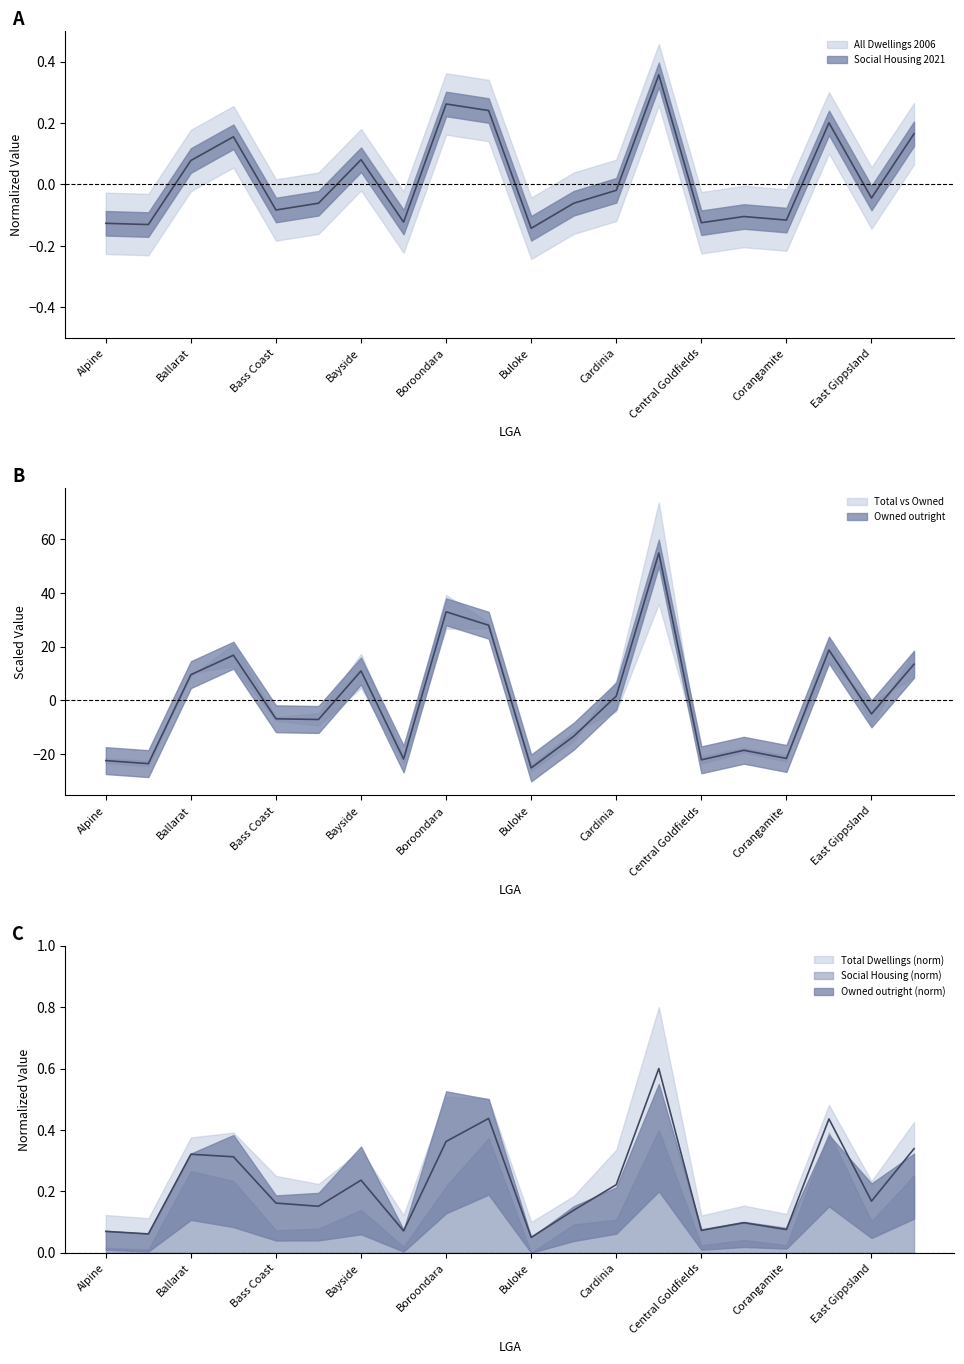

What is the spread (max minus min) of values at Boroondara?

32.7